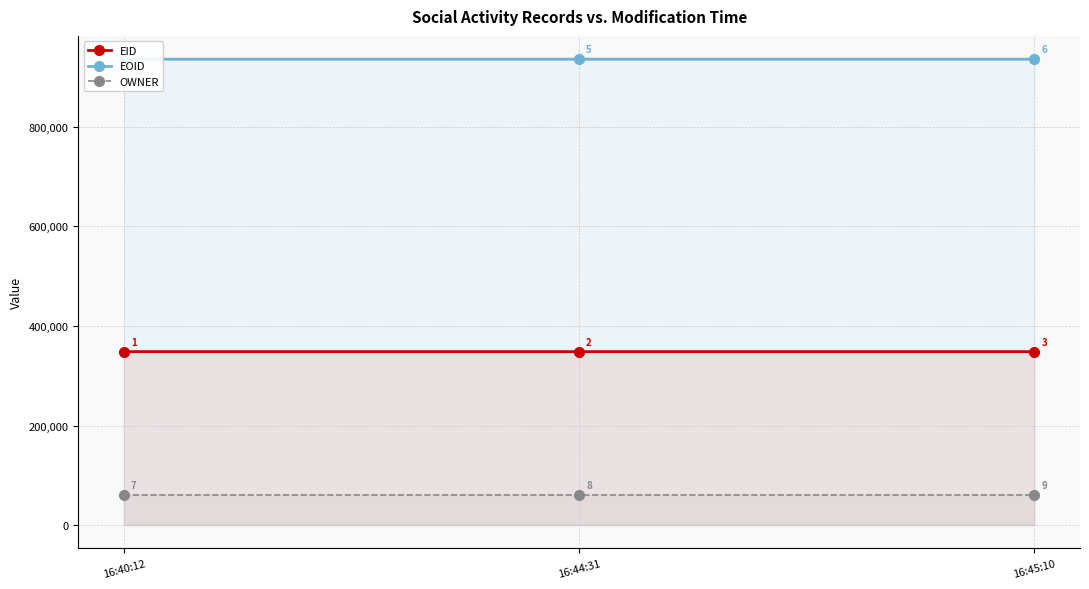

Rank the categories by EOID value from lowest to highest.

16:40:12, 16:44:31, 16:45:10